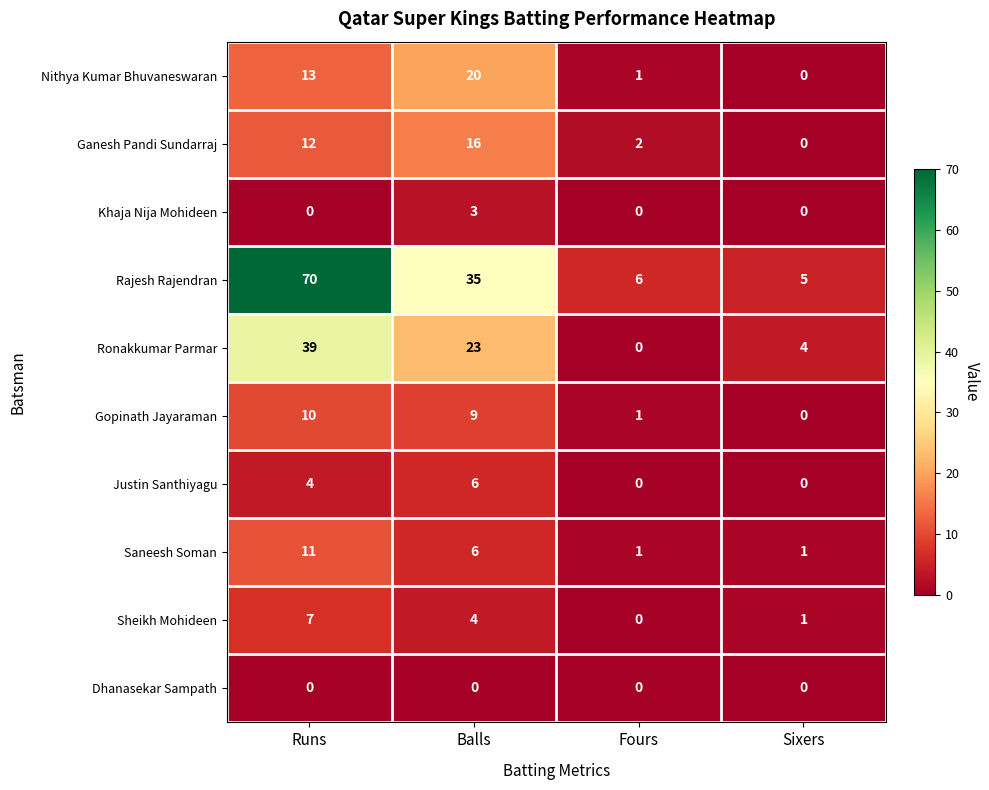

At how many categories does at least one series exceed 39?

1